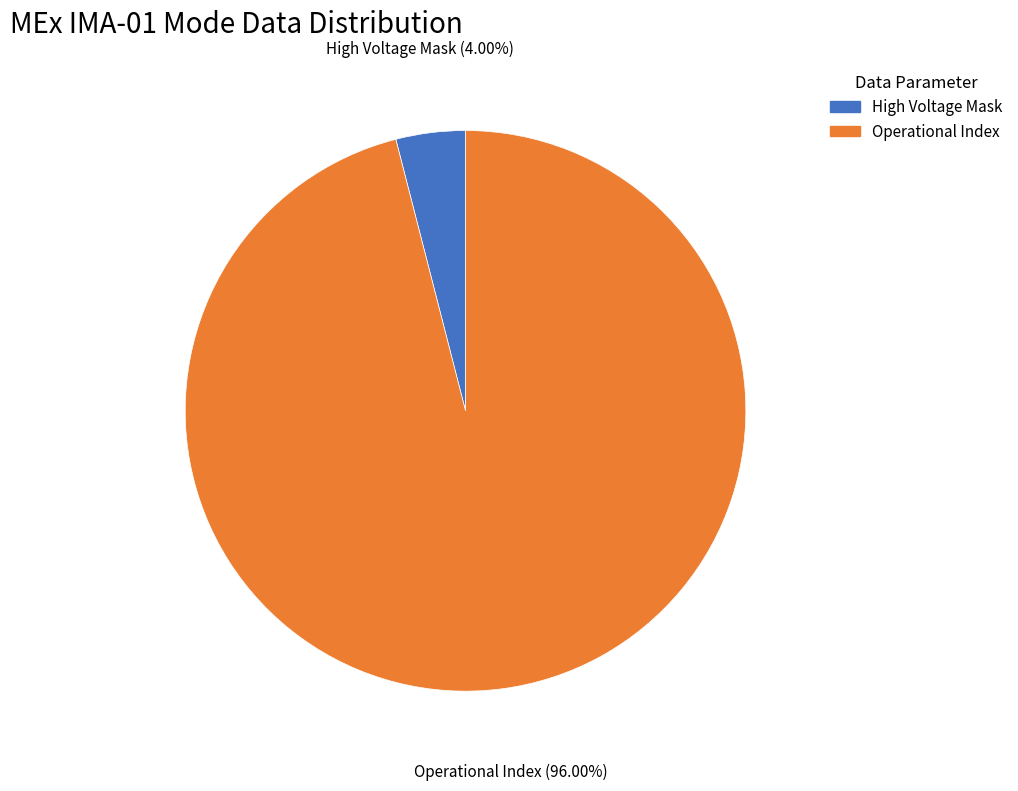

Does any single category account for the majority?

Yes